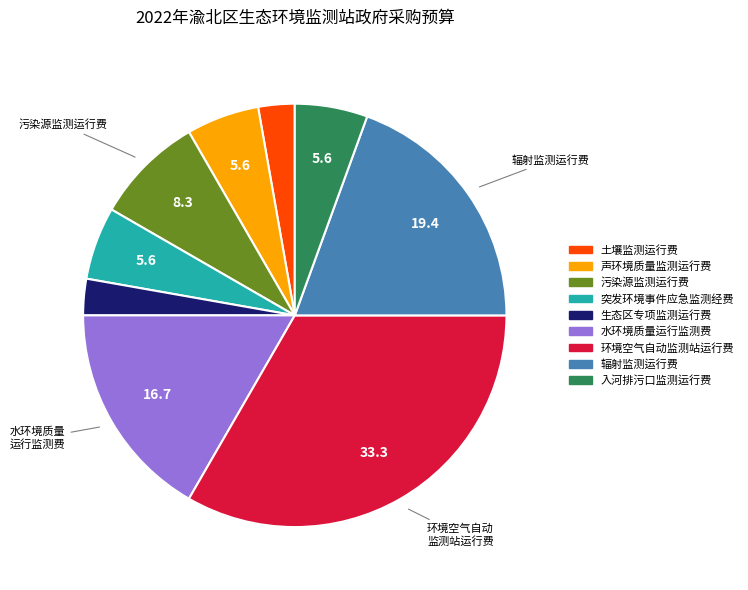

Combined, do 突发环境事件应急监测经费 and 辐射监测运行费 account for over 50%?

No